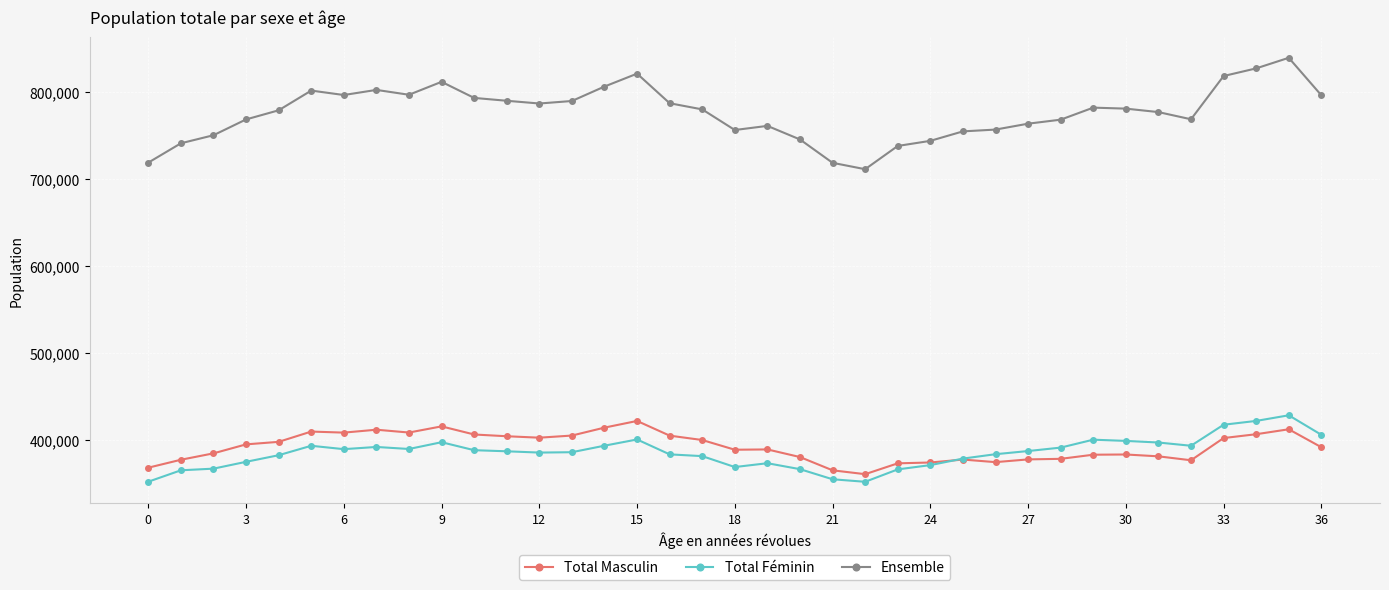

True or false: Total Féminin and Ensemble intersect in this chart.

False